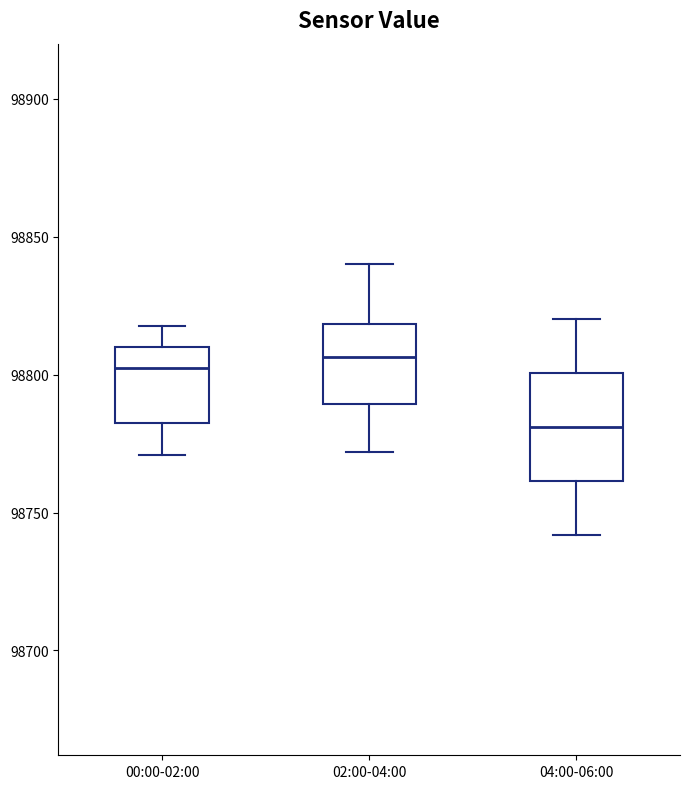

Where is the upper edge of the box for 00:00-02:00 on the y-axis? The values are not printed on the chart, so give them approximately, as read against the axis.

98810